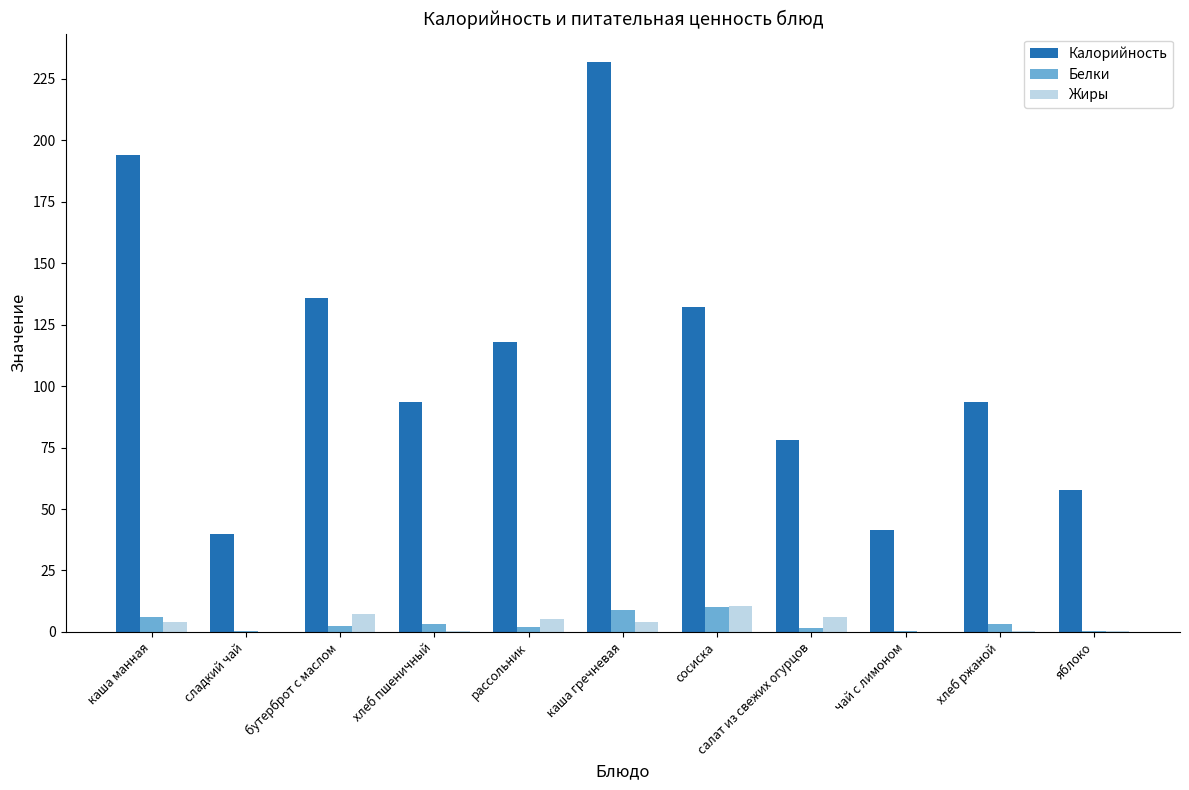

Where does the Белки series first go above 2?

каша манная